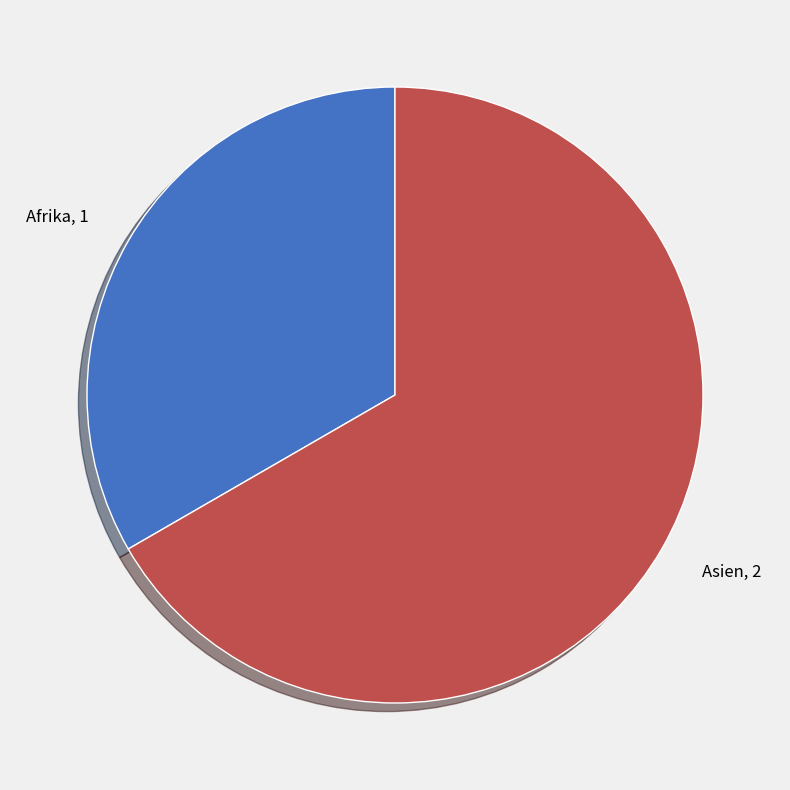

Is it true that Asien, 2 is 67% of the pie?

True